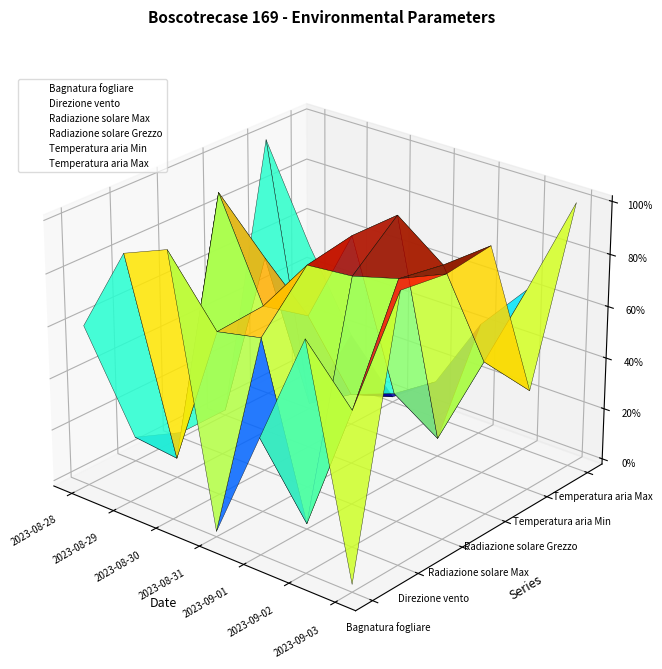

List the series in order of their peak value, highest first.

Temperatura aria Min, Radiazione solare Max, Temperatura aria Max, Radiazione solare Grezzo, Bagnatura fogliare, Direzione vento